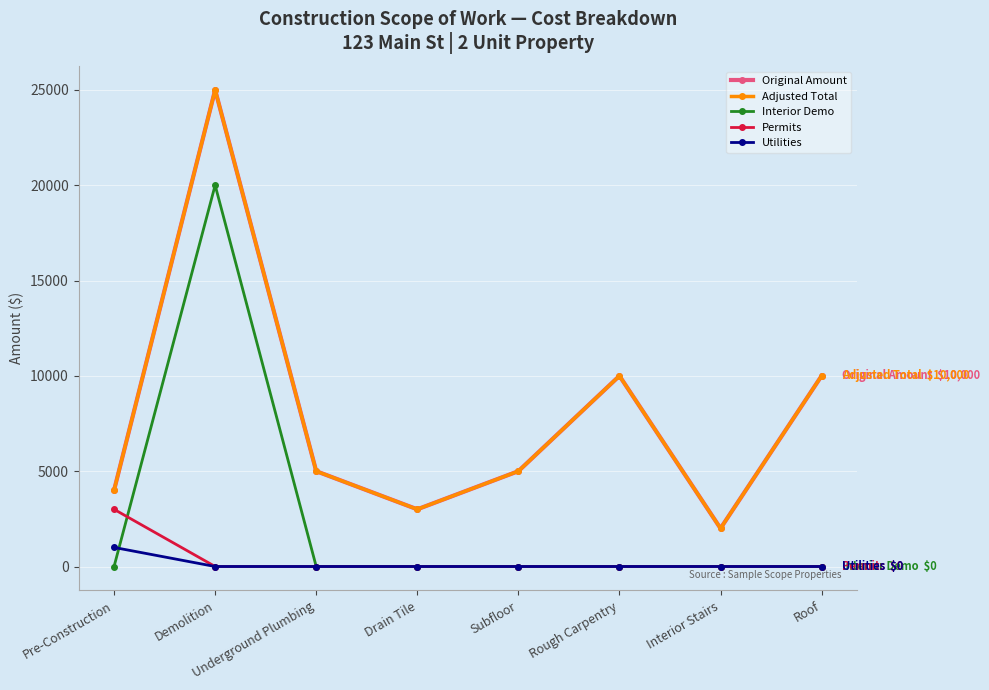

Is this an area chart (filled region under the line)?

No